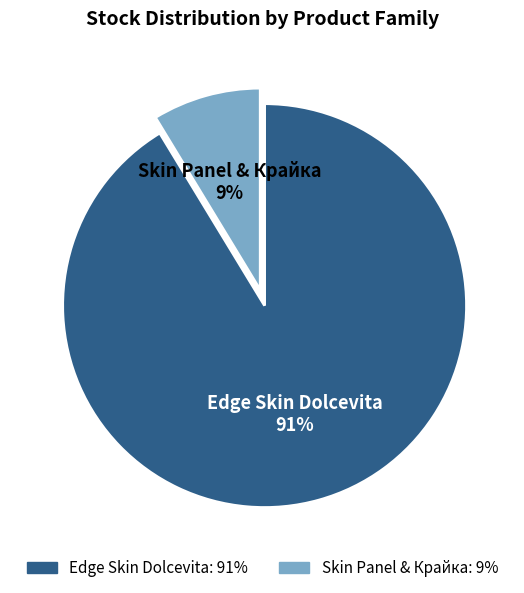

To the nearest percent, what is the average slice percentage?

50%